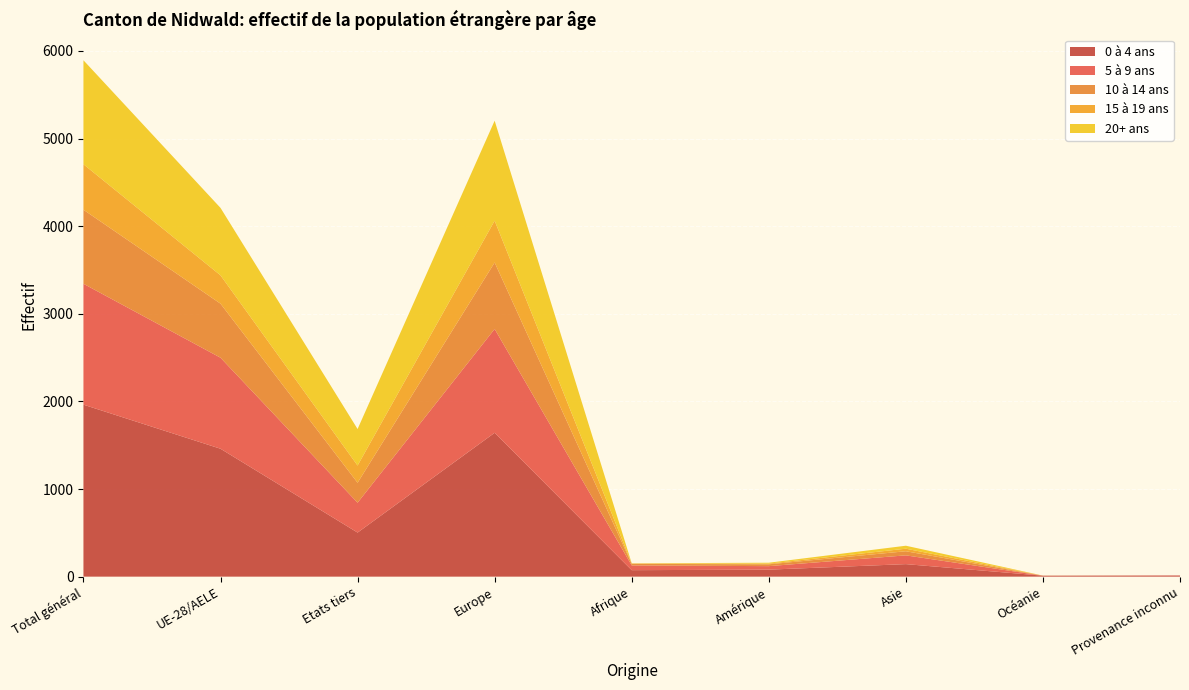

Reading left to right, transcribe all the data shown in this chart.

0 à 4 ans: 1963	1460	503	1642	74	80	143	11	13
5 à 9 ans: 1380	1039	341	1185	54	40	100	0	1
10 à 14 ans: 845	617	228	759	18	21	47	0	0
15 à 19 ans: 519	323	196	477	4	8	29	1	0
20+ ans: 1187	770	417	1141	2	10	34	0	0